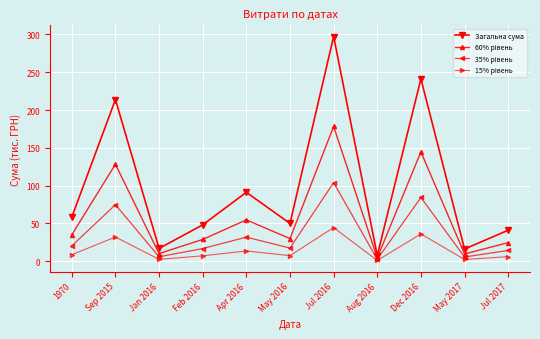

What is the difference between the highest and lowest values at Apr 2016?

77.6